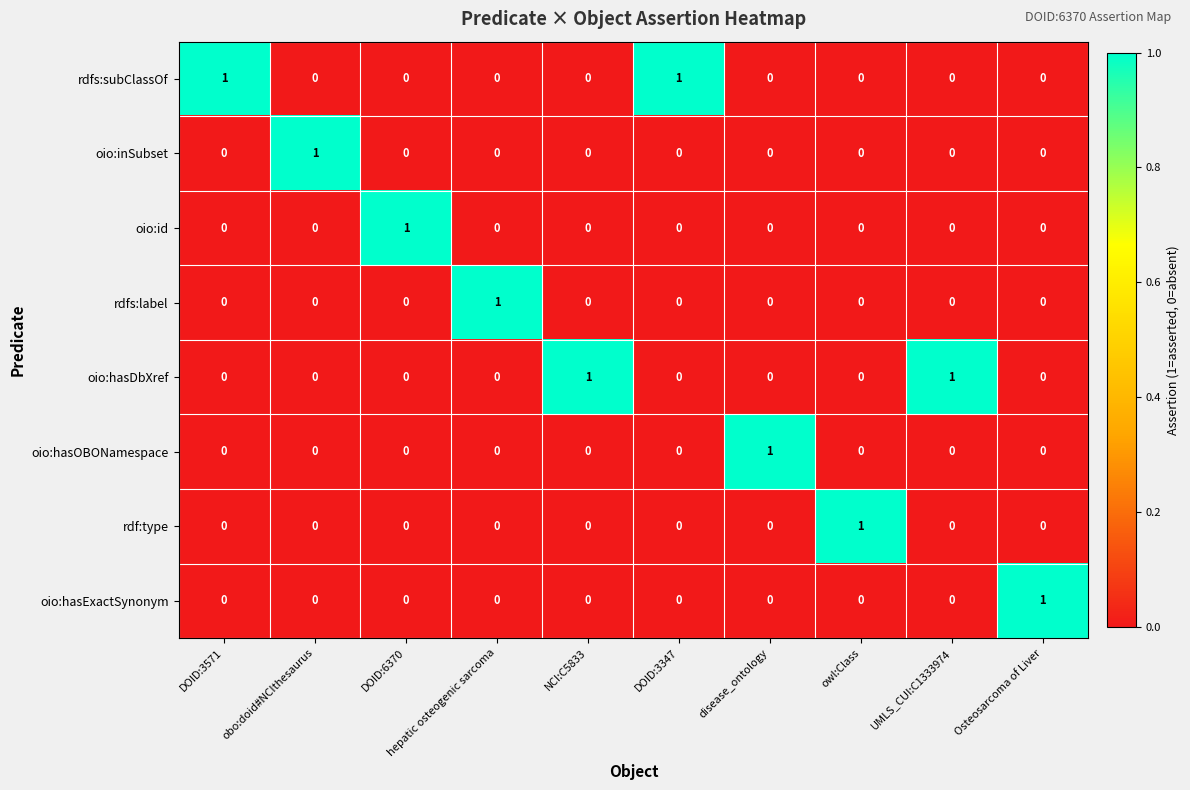

What is the total value across all series at DOID:3347?

1